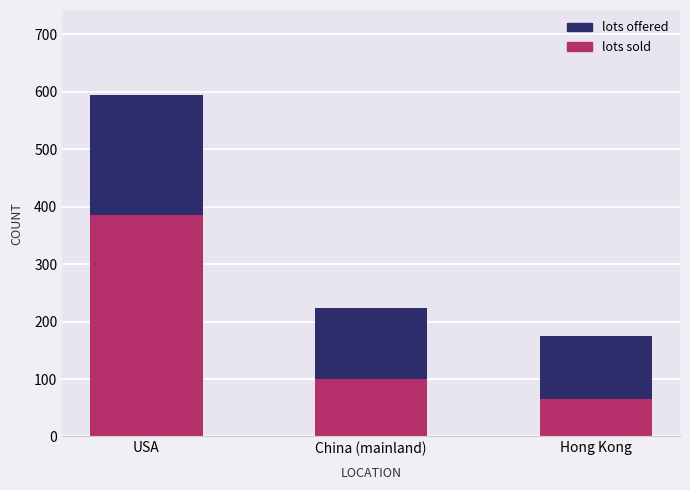

Reading left to right, what are the values for lots sold?

USA=385	China (mainland)=100	Hong Kong=66